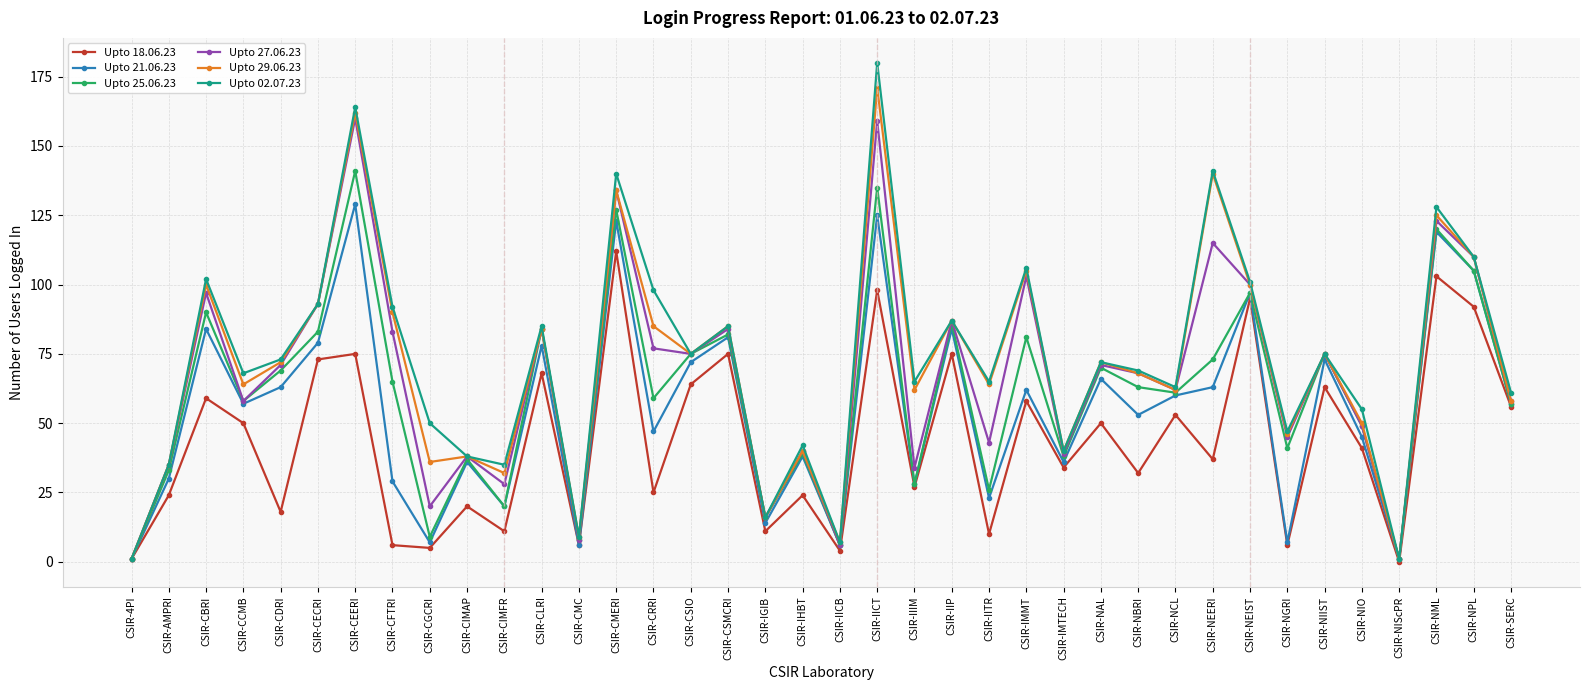

Which series has the largest total across all categories?

Upto 02.07.23